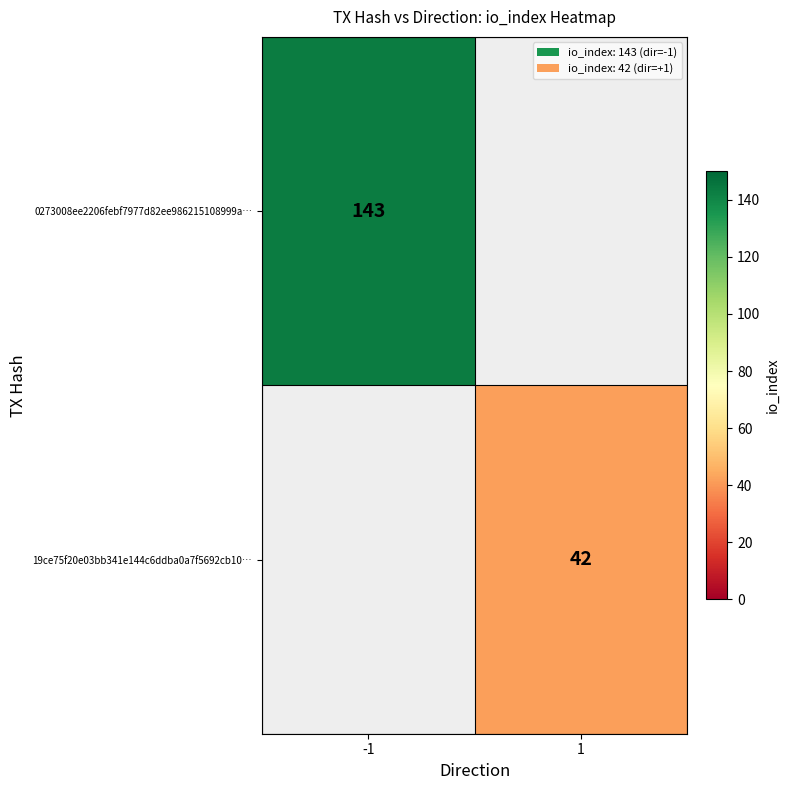

How many data points does each series have?

2